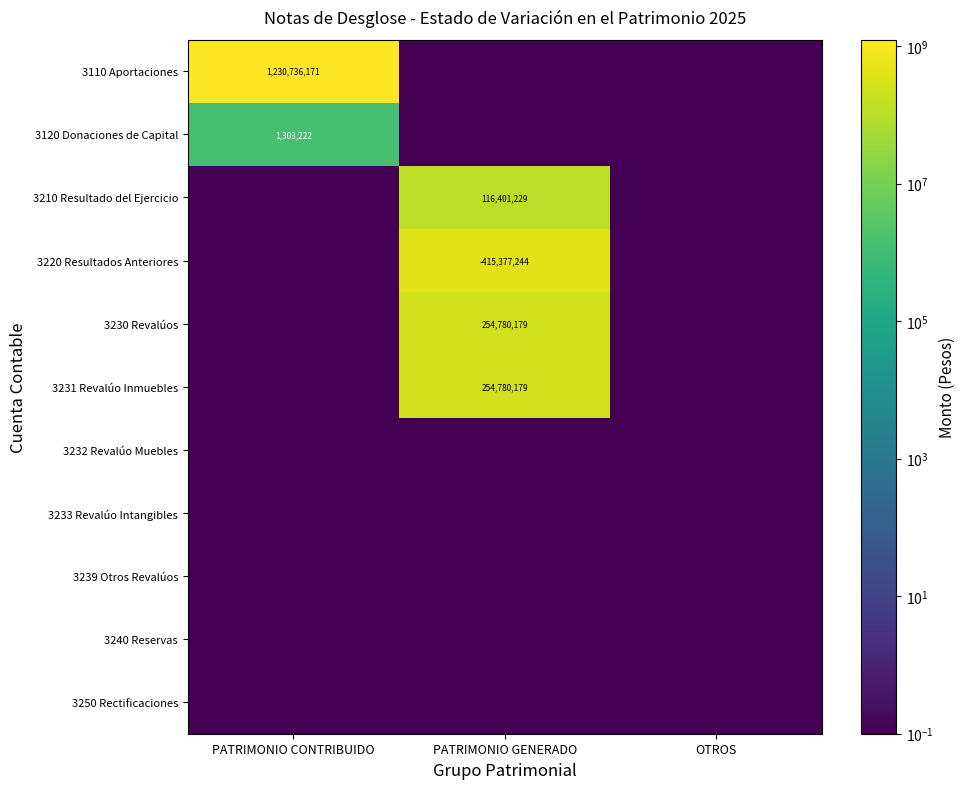

Is it true that 3220 Resultados Anteriores equals -415377244.0 at PATRIMONIO GENERADO?

True